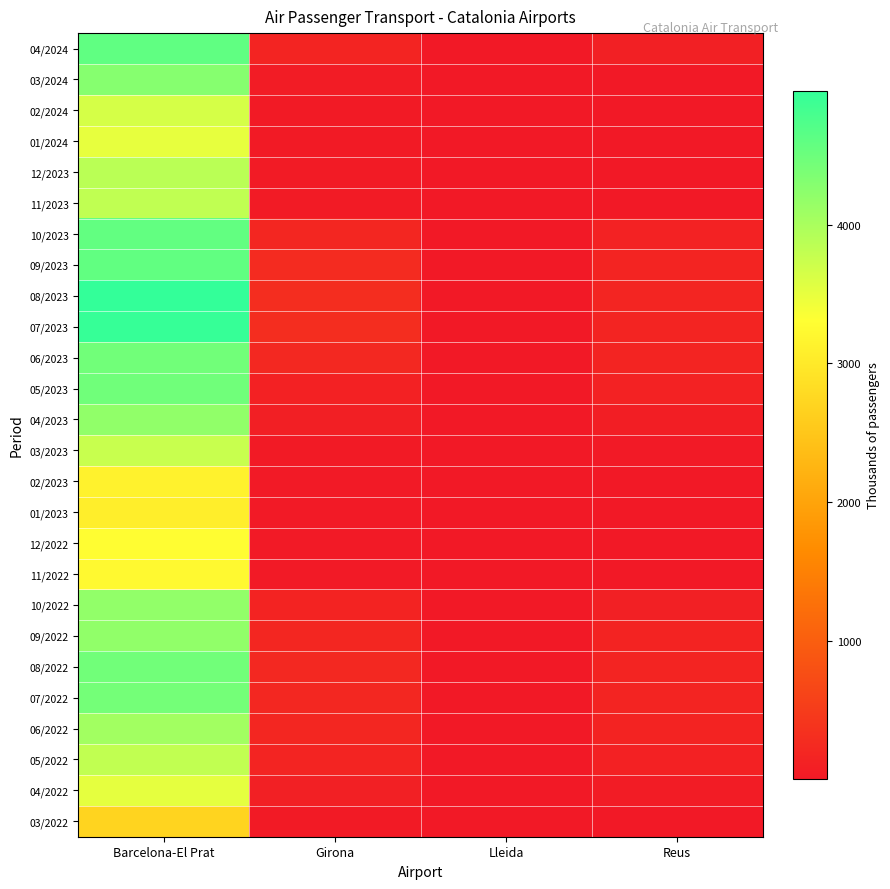

What is the total value across all series at Barcelona-El Prat?

103755.3